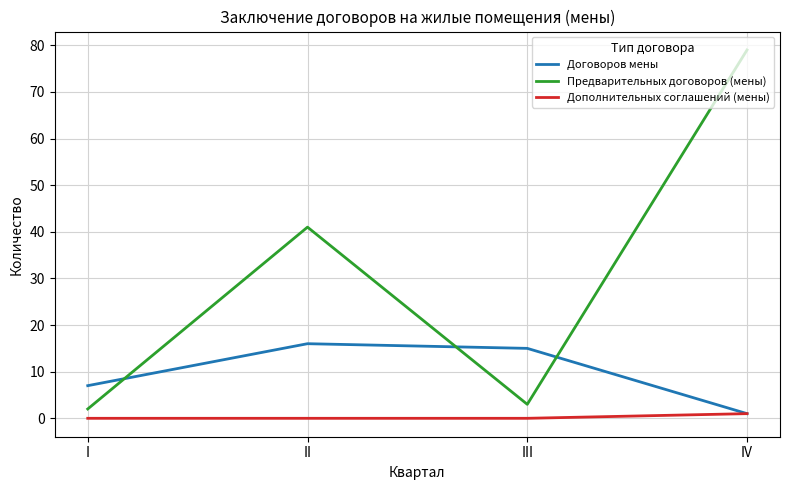

What is the difference between the second highest and second lowest values in the Договоров мены series?

8